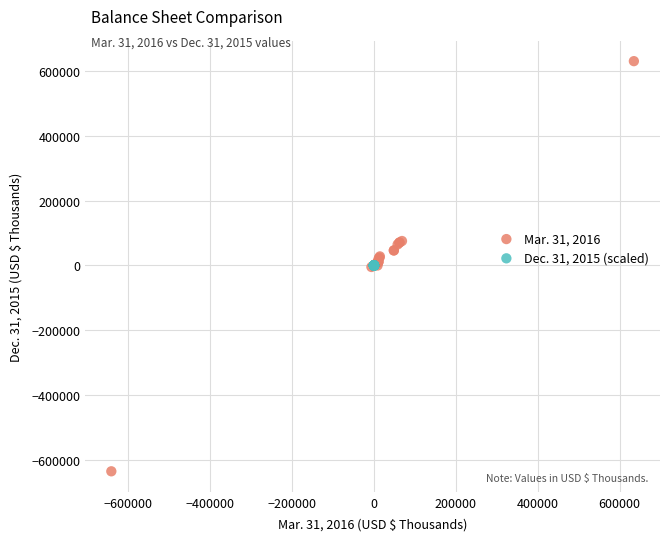

Which series has the widest spread of Y values?

Mar. 31, 2016